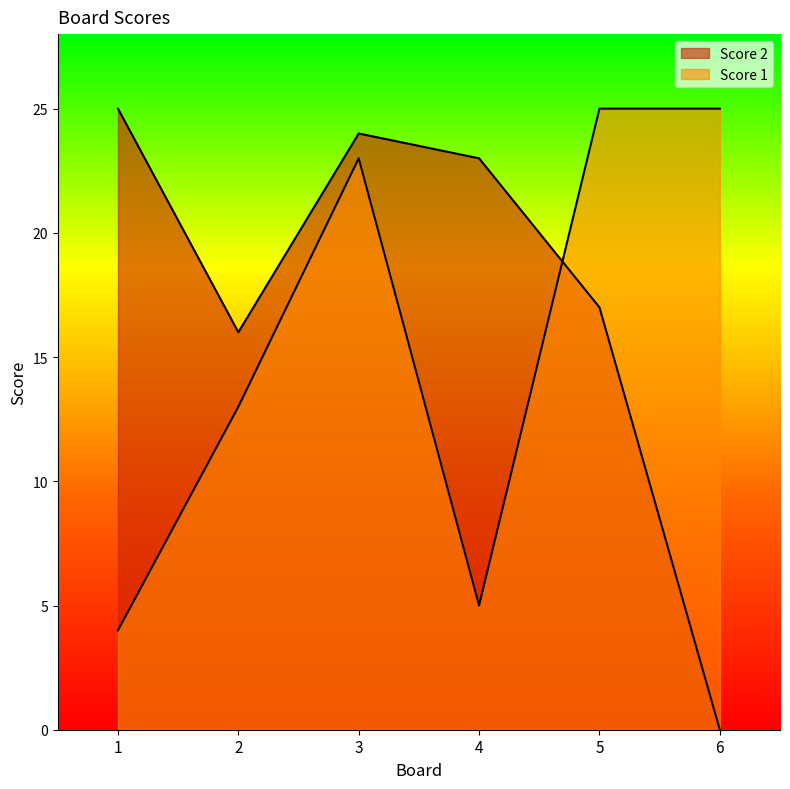

True or false: Score 2 has a value of 7 at 3.

False